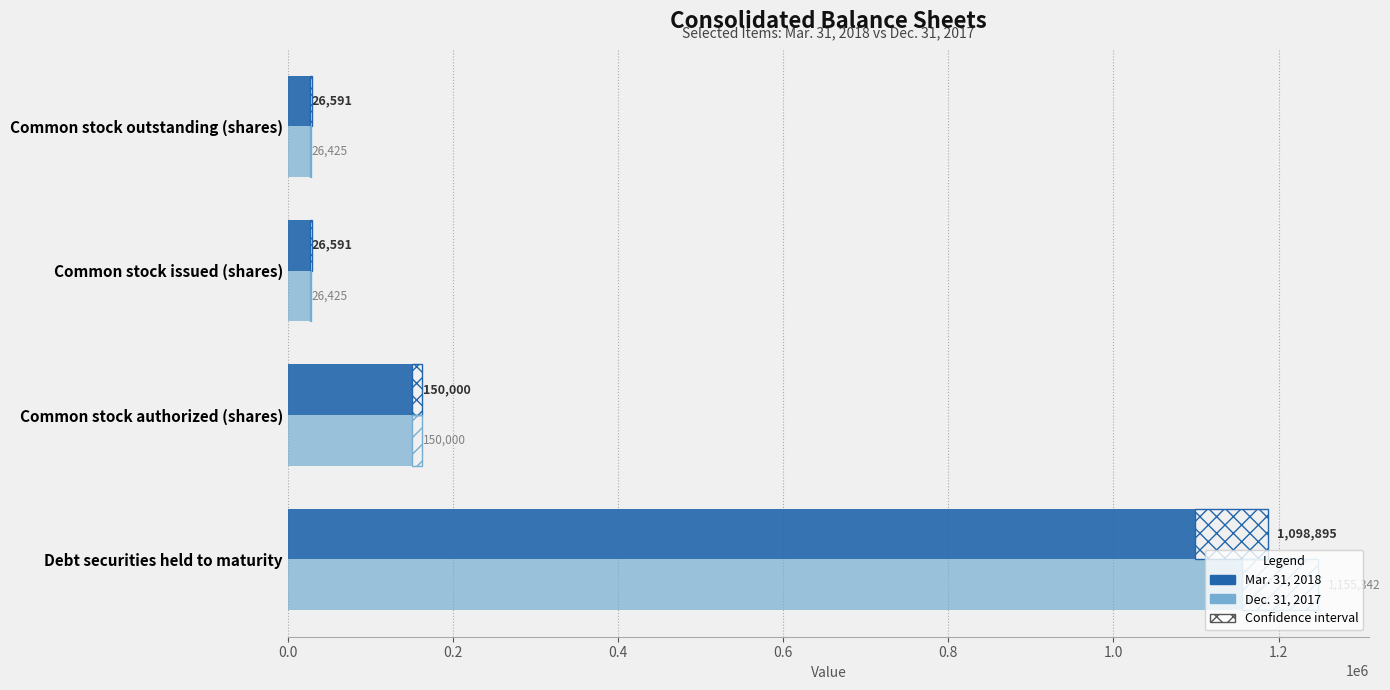

At how many categories does at least one series exceed 742471?

1